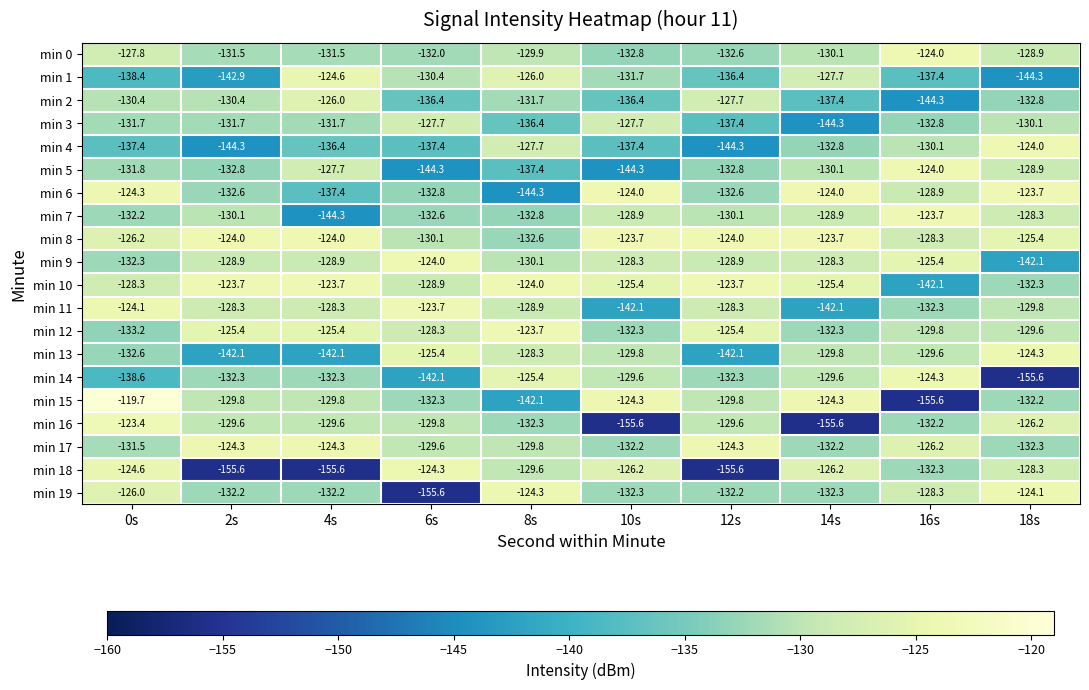

Which series has the largest total across all categories?

min 8